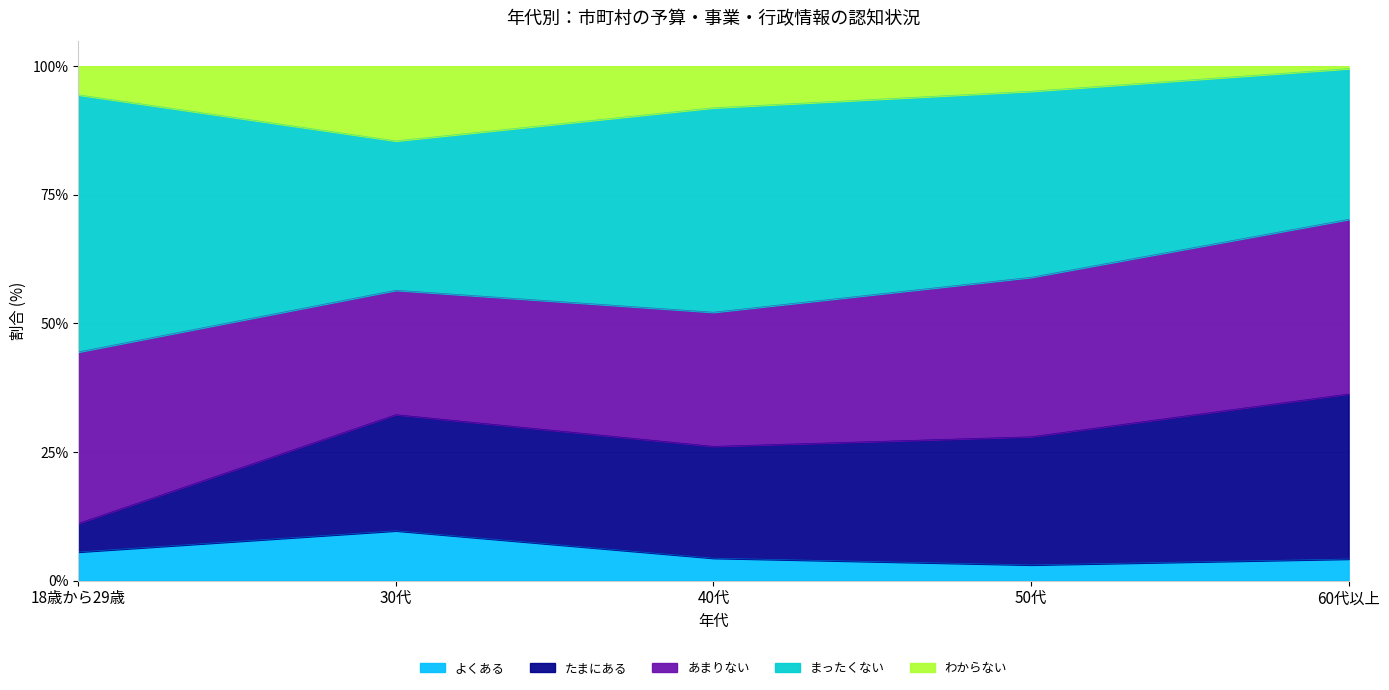

How many intersections are there between よくある and わからない?

1